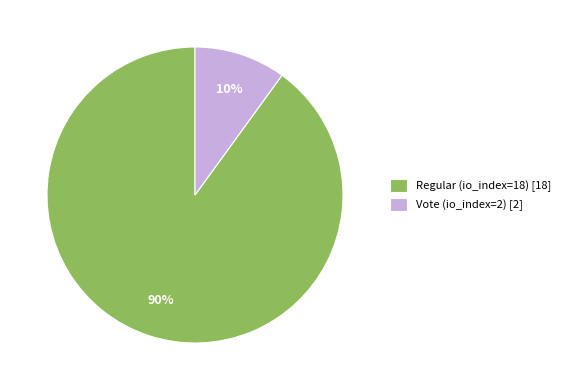

To the nearest percent, what is the difference between the Regular (io_index=18) and Vote (io_index=2) slice percentages?

80%